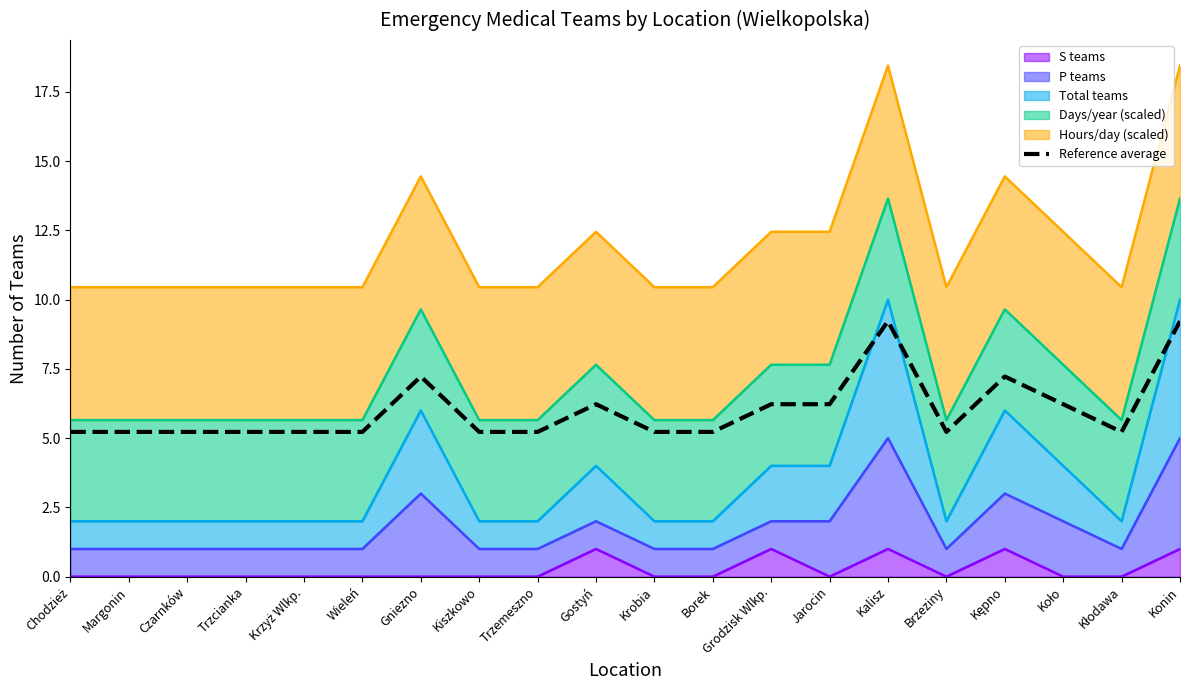

Reading left to right, transcribe all the data shown in this chart.

Chodzież=5.2	Margonin=5.2	Czarnków=5.2	Trzcianka=5.2	Krzyż Wlkp.=5.2	Wieleń=5.2	Gniezno=7.2	Kiszkowo=5.2	Trzemeszno=5.2	Gostyń=6.2	Krobia=5.2	Borek=5.2	Grodzisk Wlkp.=6.2	Jarocin=6.2	Kalisz=9.2	Brzeziny=5.2	Kępno=7.2	Koło=6.2	Kłodawa=5.2	Konin=9.2